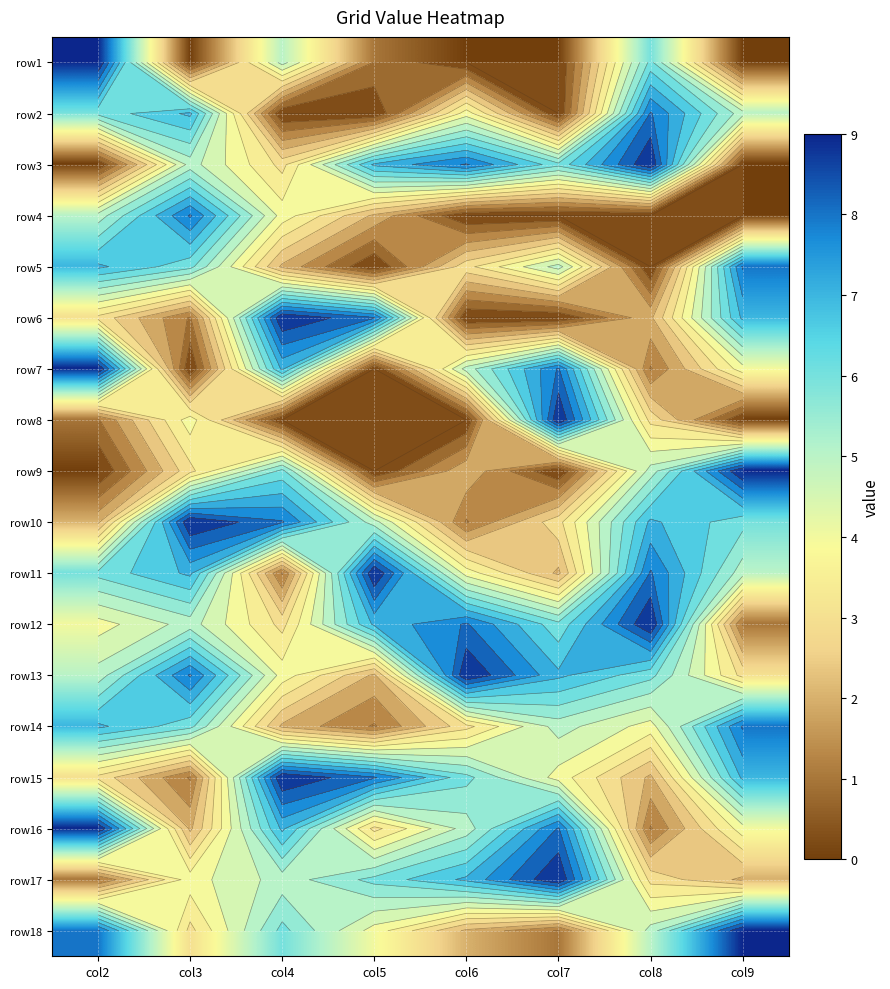

Between col5 and col2, which is larger?

col2